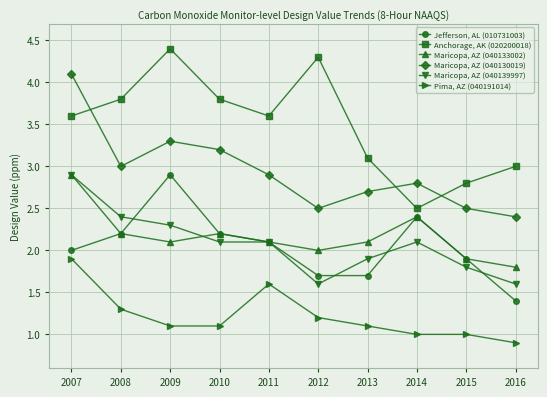

True or false: Anchorage, AK (020200018) has a value of 4.3 at 2012.

True